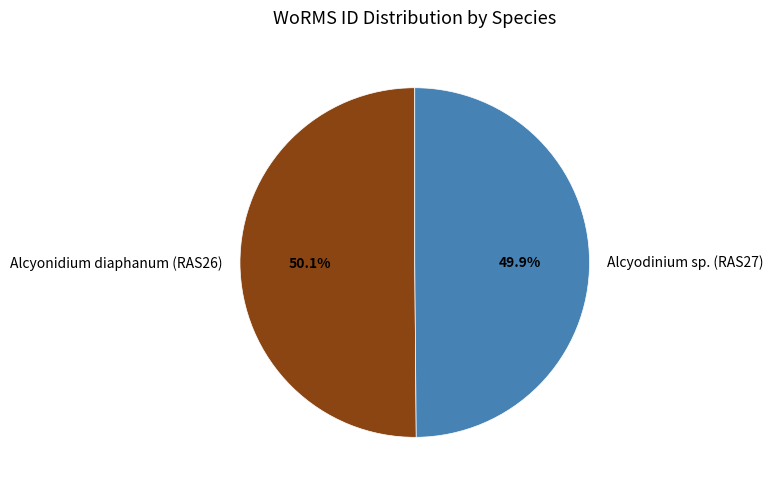

What percentage do Alcyonidium diaphanum (RAS26) and Alcyodinium sp. (RAS27) together represent?

100.0%